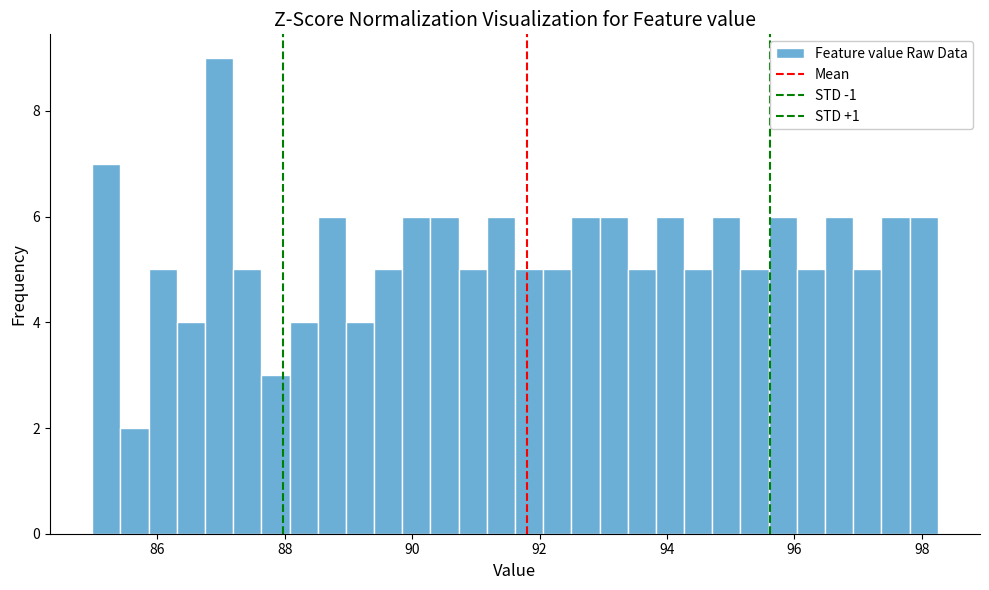

Read against the x-axis, roughly where is the centre of the tallest bar?

87.0